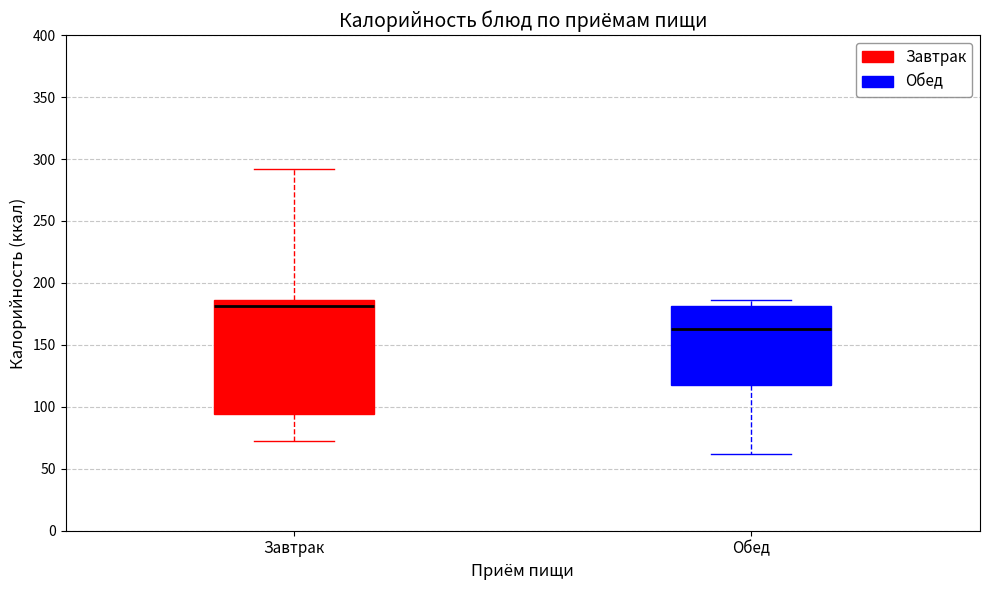

Reading left to right, transcribe this box plot: for each box, give where its median line is, the range the box spans, and where its two whiskers end, as read against the y-axis. The values are not printed on the chart, so give them approximately, as read against the axis.

Завтрак: median 180, box 95 to 185, whiskers 75 to 290
Обед: median 165, box 120 to 180, whiskers 60 to 185